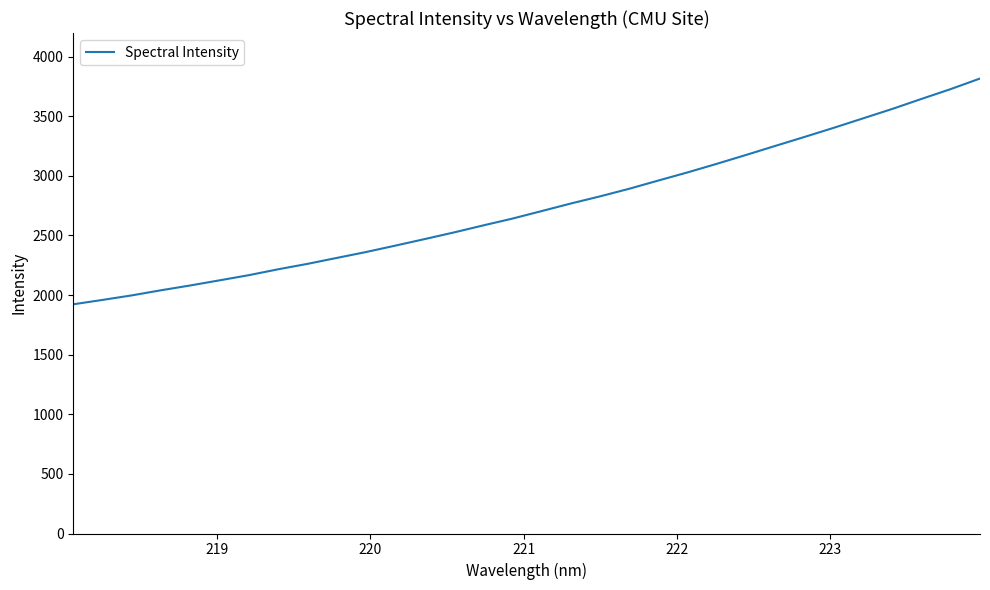

What is the average value?

2742.1